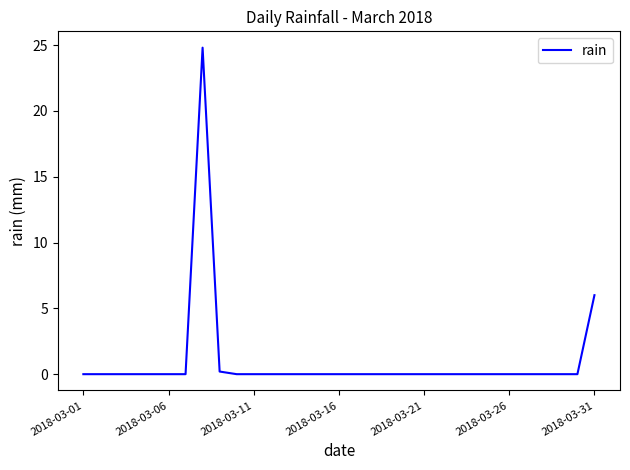

What is the sum of all values?

31.0